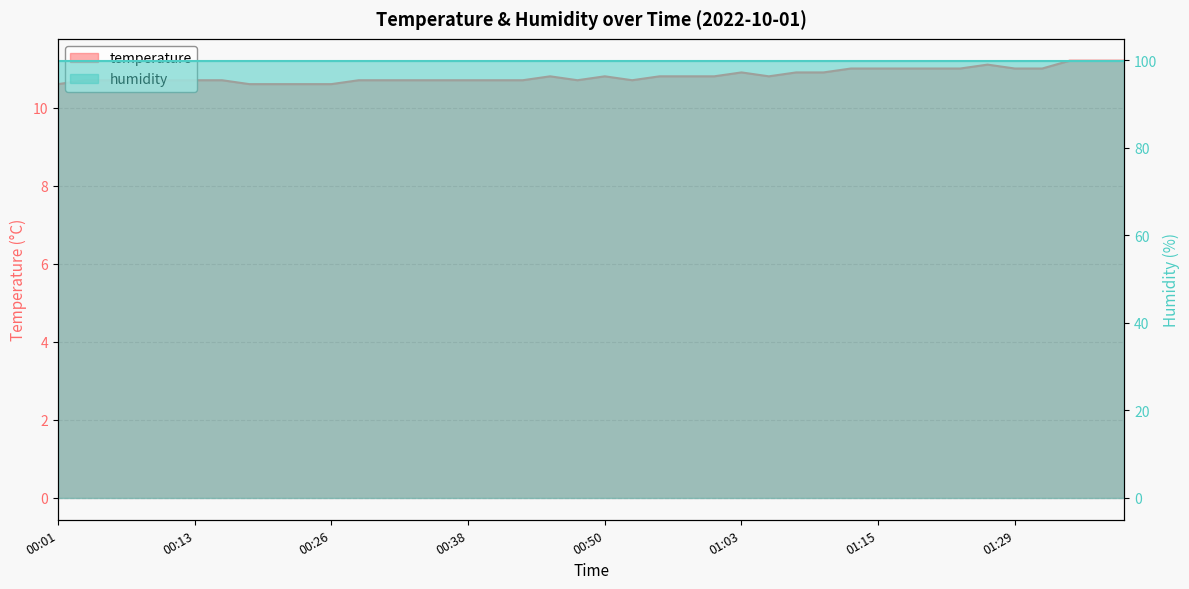

Read the value at 01:29.

11.0